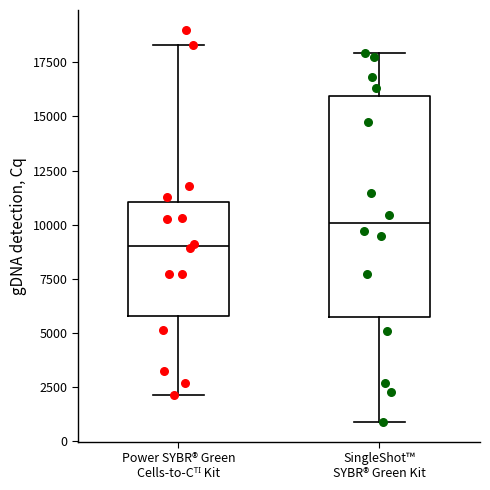

Comparing the boxes themselves (not the whiskers), which one is the tallest?

SingleShot™ SYBR® Green Kit